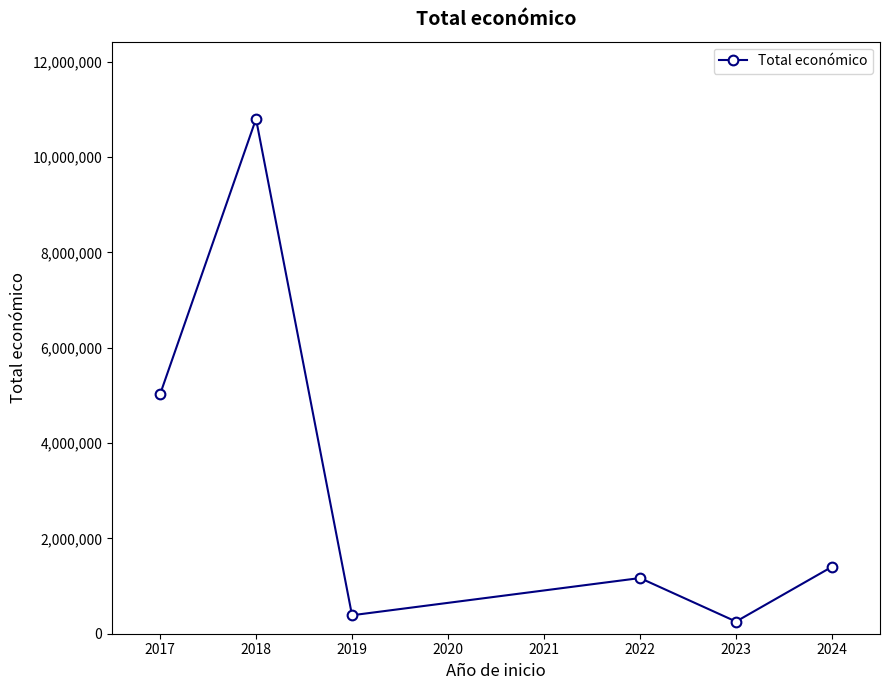

What is the difference between the maximum and minimum values?

10547532